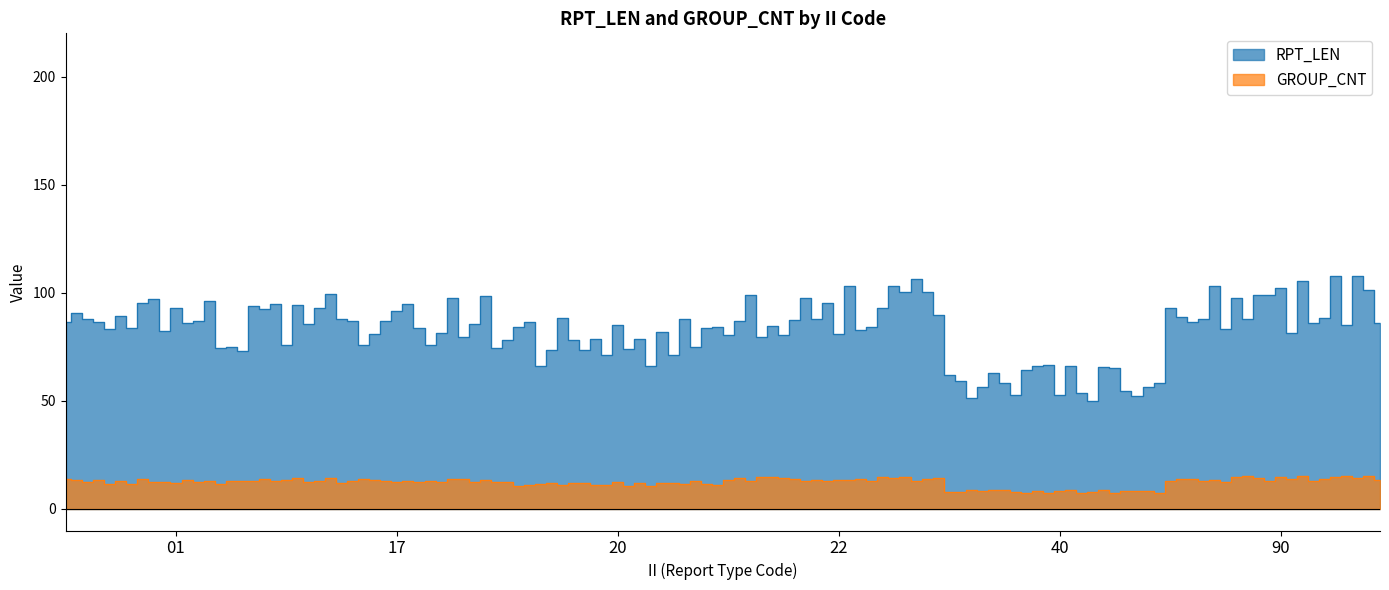

True or false: RPT_LEN and GROUP_CNT intersect in this chart.

False